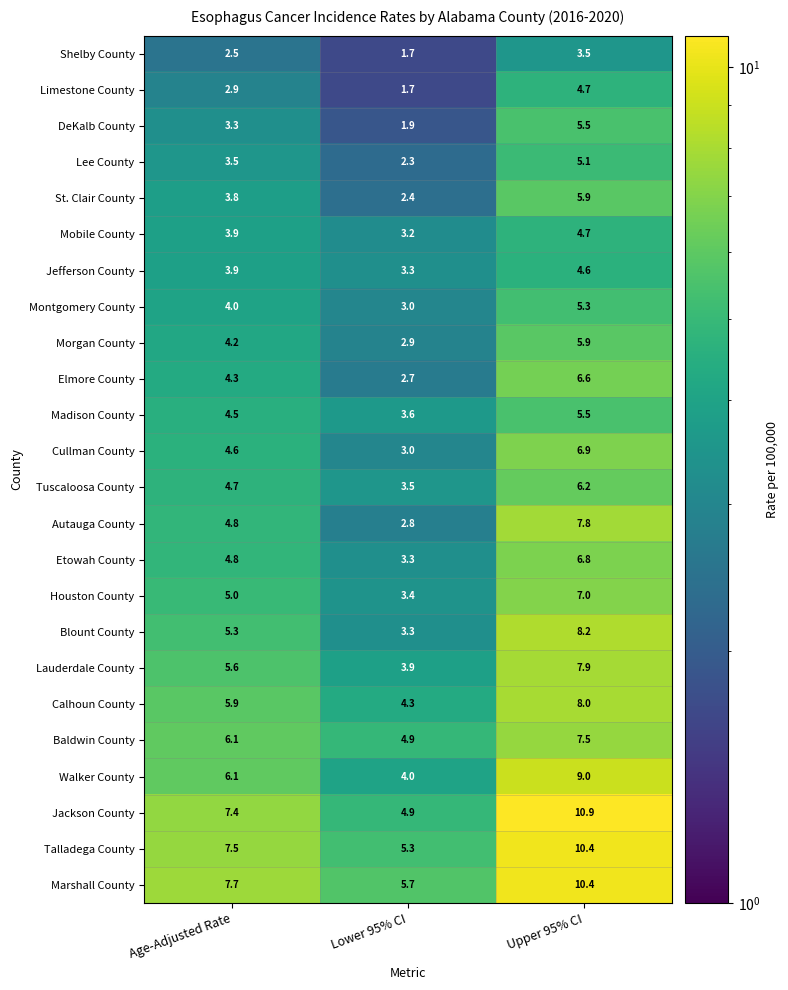

At which category is the sum across all series the highest?

Upper 95% CI